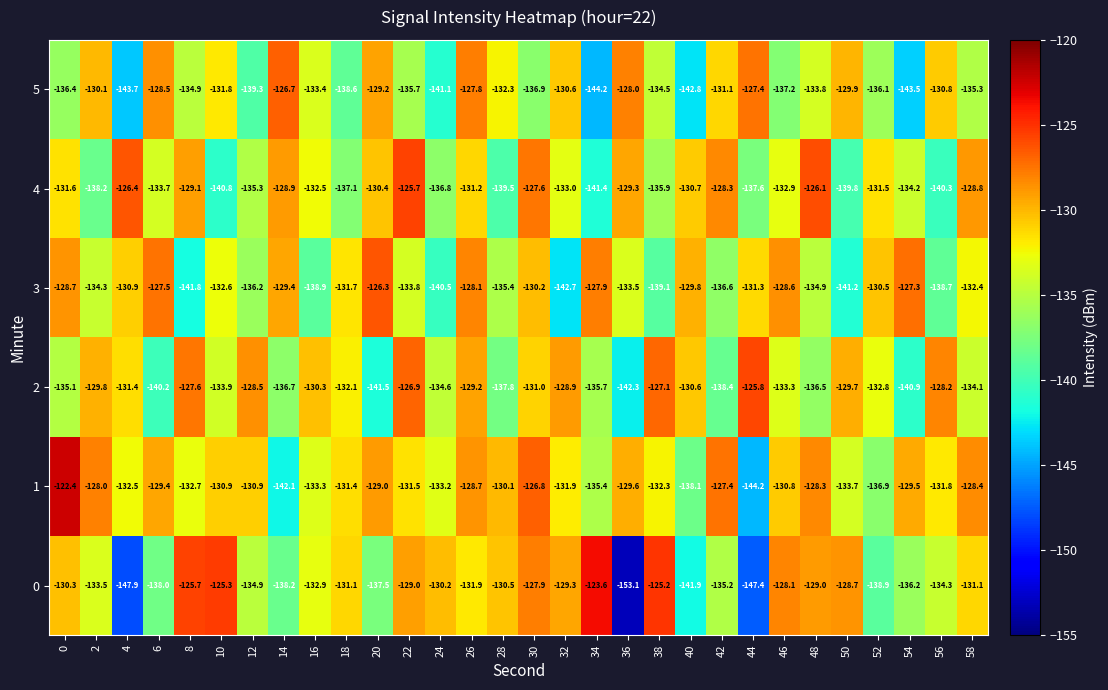

The 5 series shows -127.4 at 44. True or false?

True